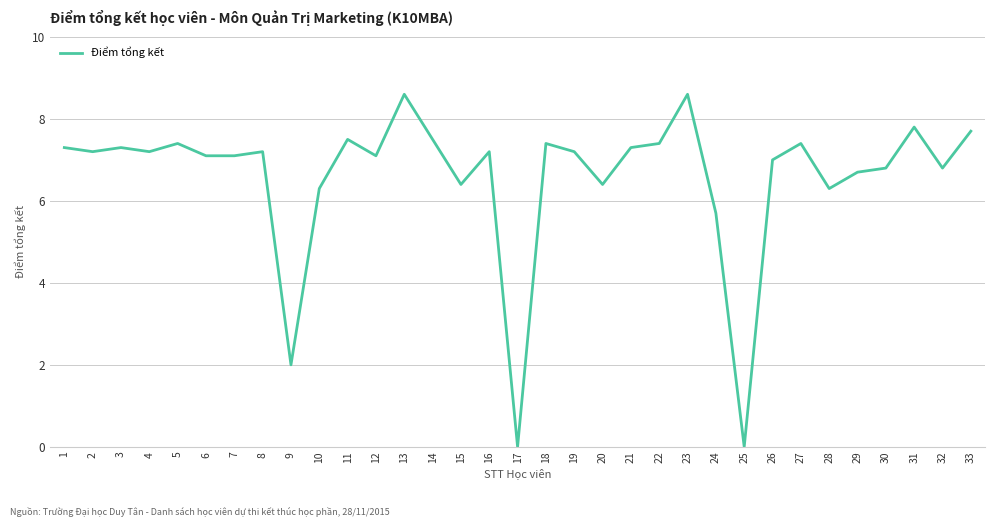

Reading left to right, list all the values displayed in this chart.

1=7.3	2=7.2	3=7.3	4=7.2	5=7.4	6=7.1	7=7.1	8=7.2	9=2.0	10=6.3	11=7.5	12=7.1	13=8.6	14=7.5	15=6.4	16=7.2	17=0.0	18=7.4	19=7.2	20=6.4	21=7.3	22=7.4	23=8.6	24=5.7	25=0.0	26=7.0	27=7.4	28=6.3	29=6.7	30=6.8	31=7.8	32=6.8	33=7.7